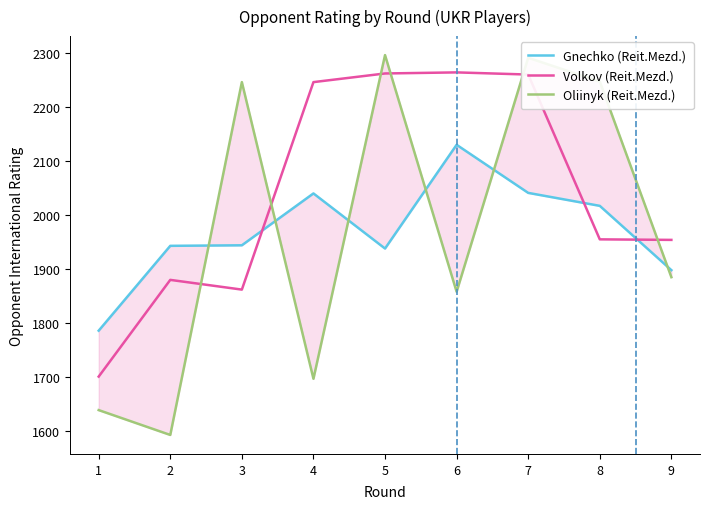

What is the value of the Volkov (Reit.Mezd.) point at the 5th from the left?

2262